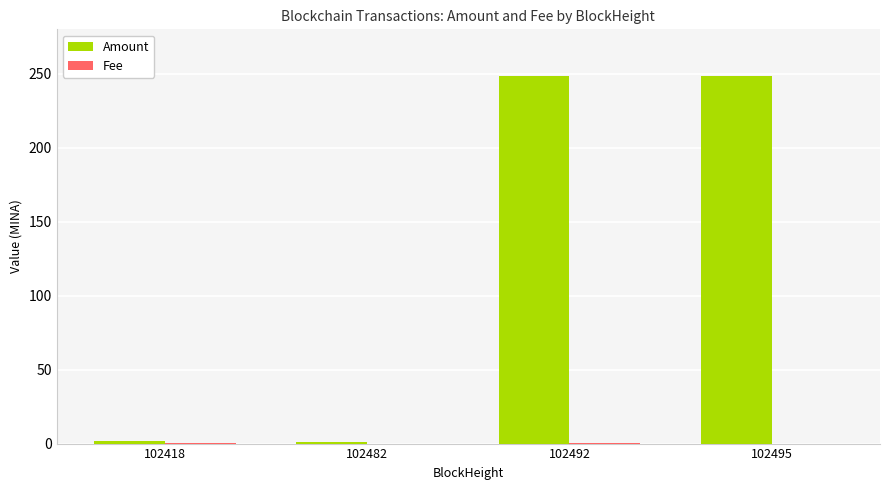

The value of Amount at 102492 is 248.5. True or false?

True